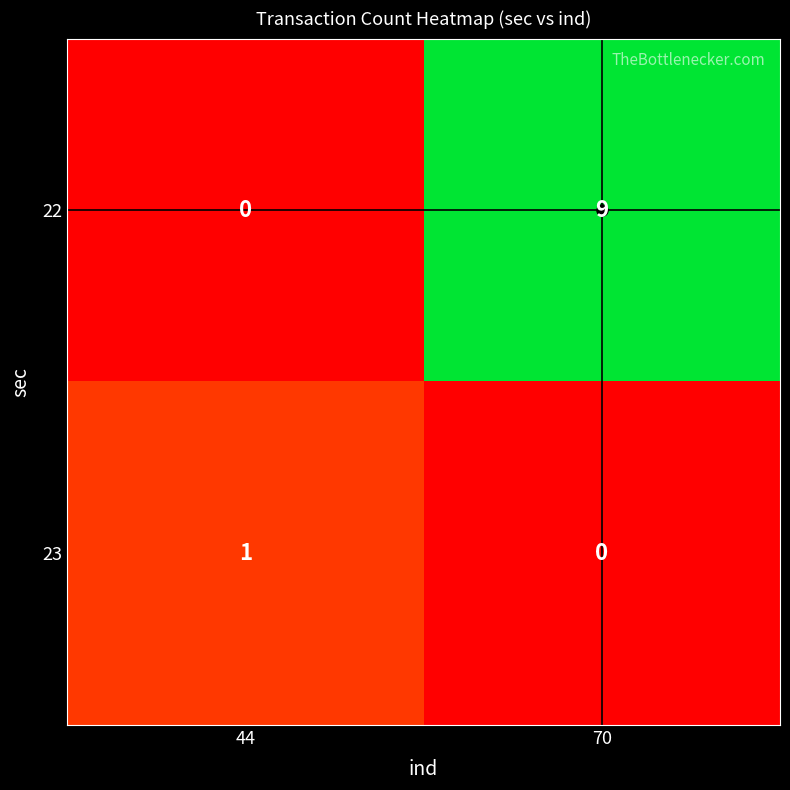

Which series has the largest range (max minus min)?

22